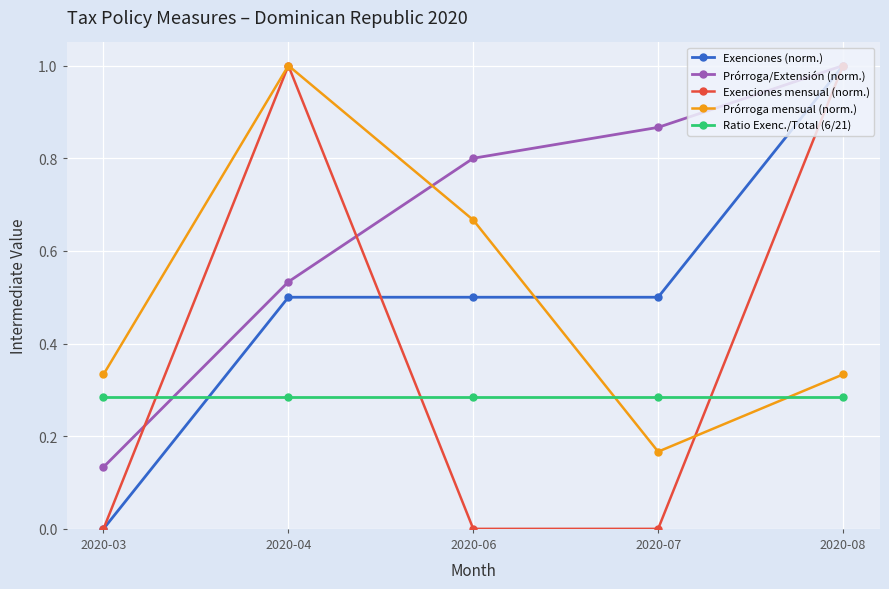

What is the value of the Exenciones (norm.) point at the 5th from the left?

1.0